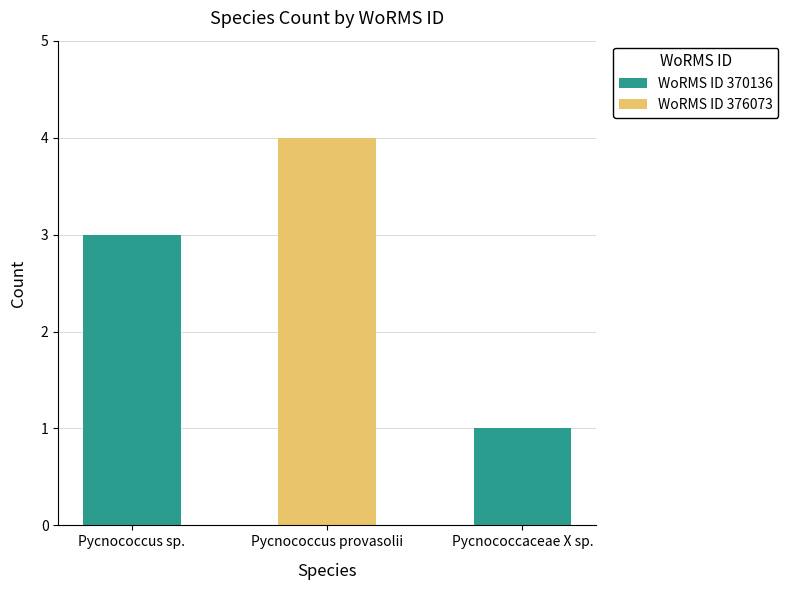

How many series are shown in this chart?

2